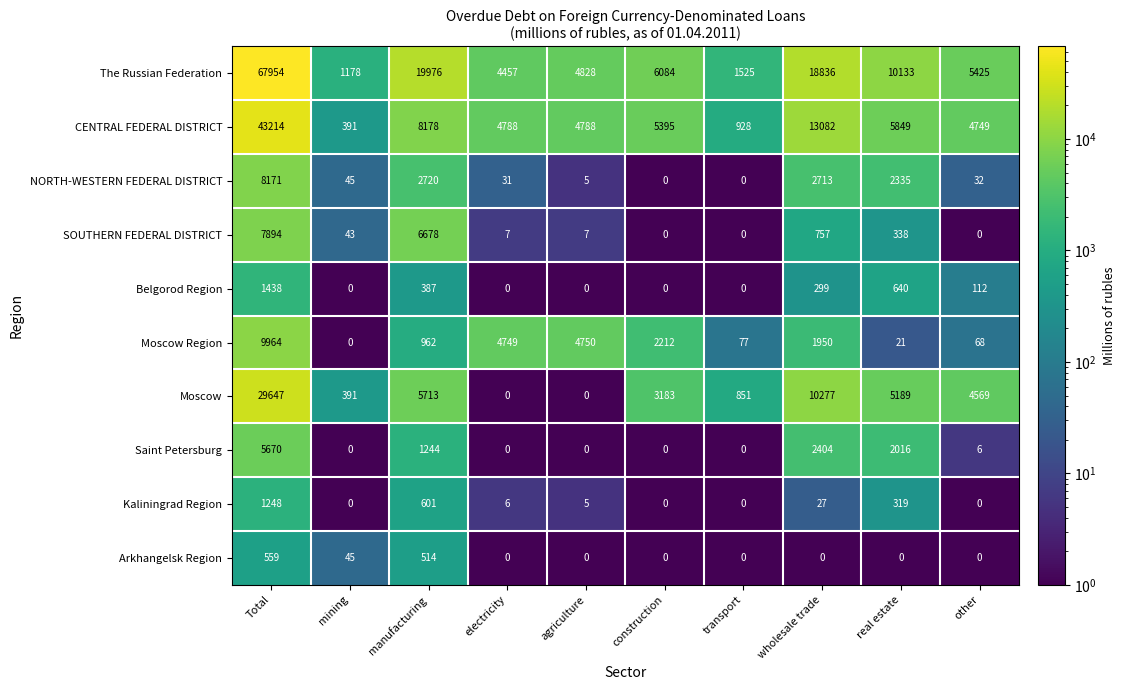

List the series in order of their peak value, lowest first.

Arkhangelsk Region, Kaliningrad Region, Belgorod Region, Saint Petersburg, SOUTHERN FEDERAL DISTRICT, NORTH-WESTERN FEDERAL DISTRICT, Moscow Region, Moscow, CENTRAL FEDERAL DISTRICT, The Russian Federation